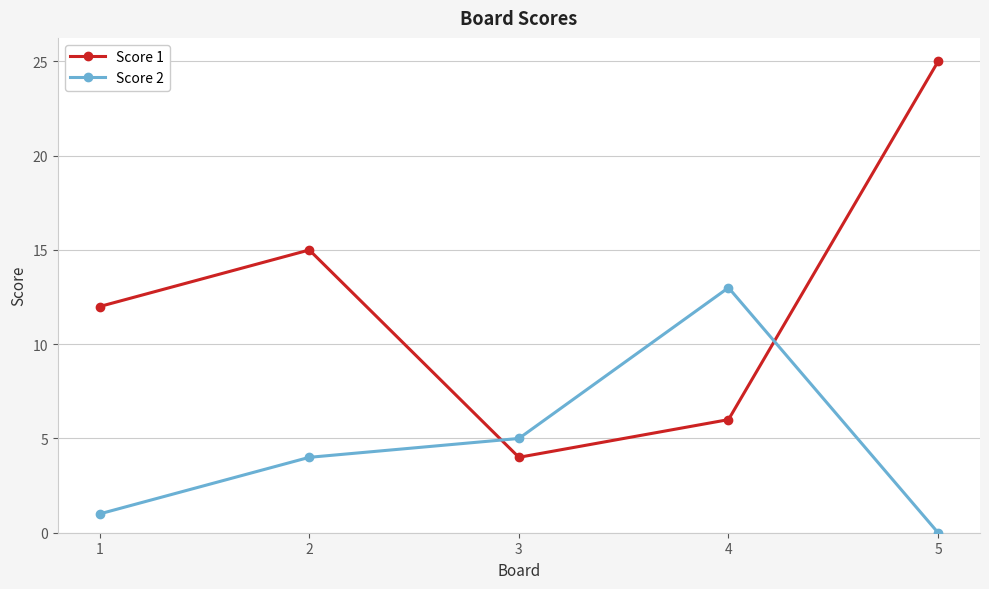

How many times do Score 2 and Score 1 cross each other?

2